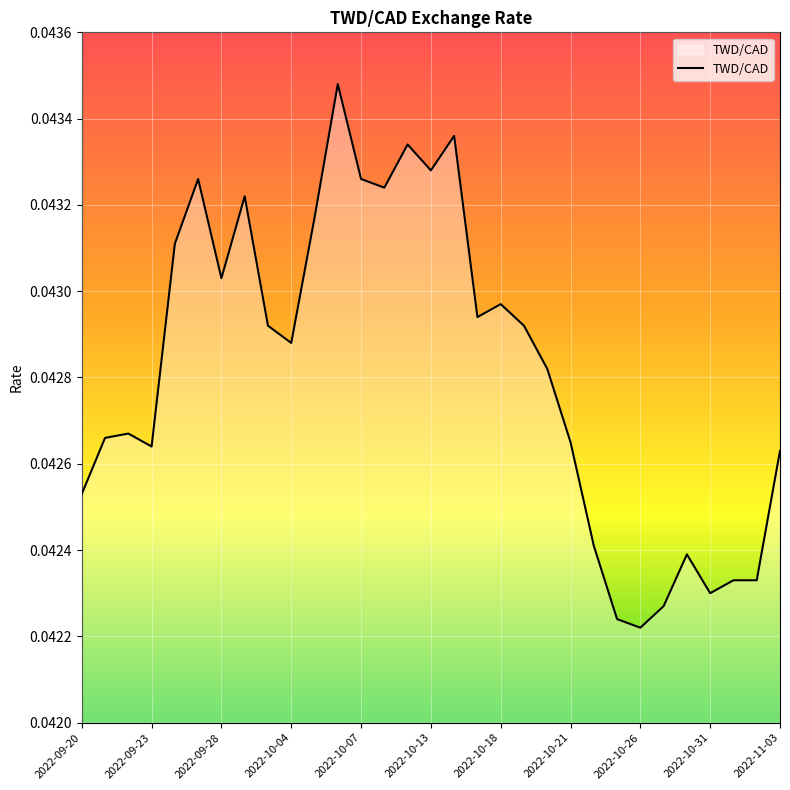

How many lines are shown in the chart?

1